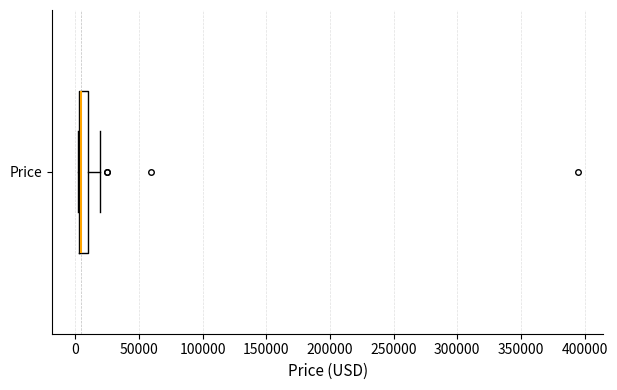

Where is the left edge of the box for Price on the x-axis? The values are not printed on the chart, so give them approximately, as read against the axis.

5000